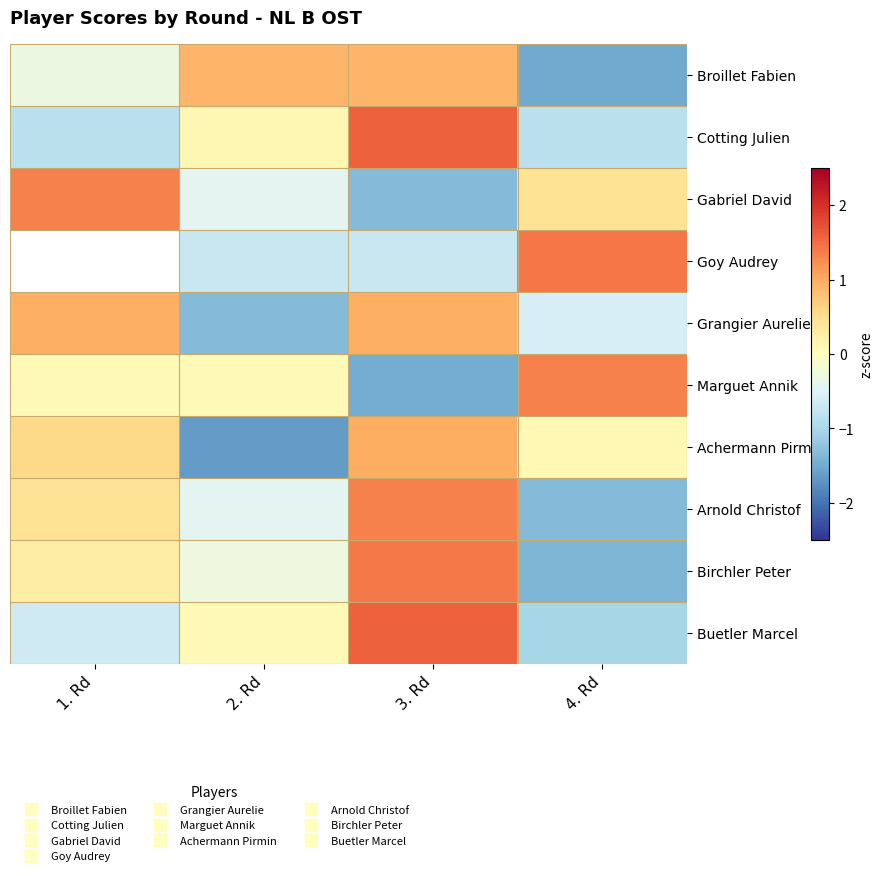

What is the difference between the Arnold Christof values at 4. Rd and 1. Rd?

1.8